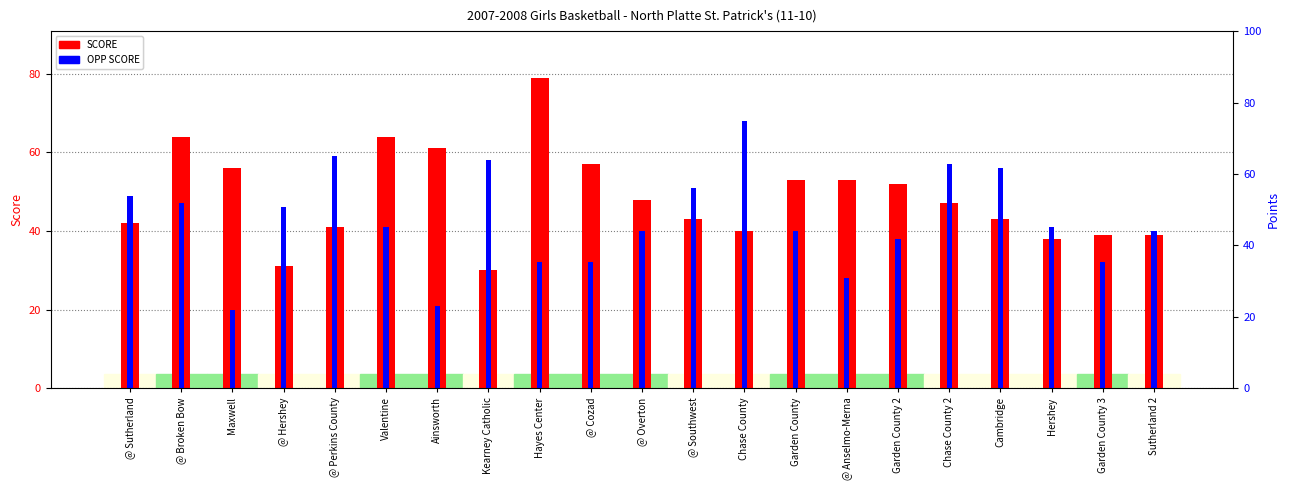

Reading right to left, transcribe all the data shown in this chart.

SCORE: 39	39	38	43	47	52	53	53	40	43	48	57	79	30	61	64	41	31	56	64	42
OPP SCORE: 40	32	41	56	57	38	28	40	68	51	40	32	32	58	21	41	59	46	20	47	49